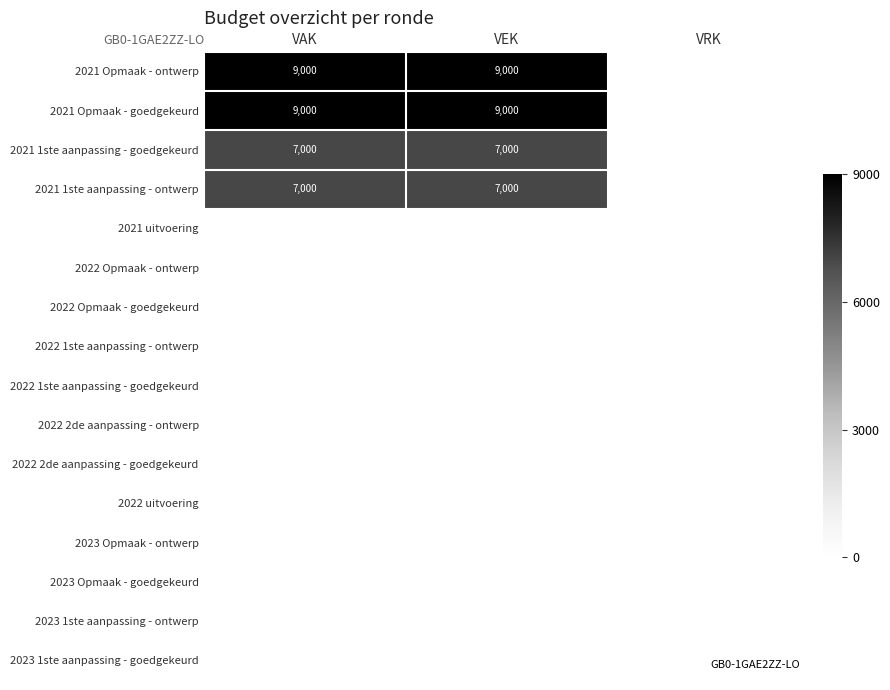

Which series has the largest total across all categories?

2021 Opmaak - ontwerp